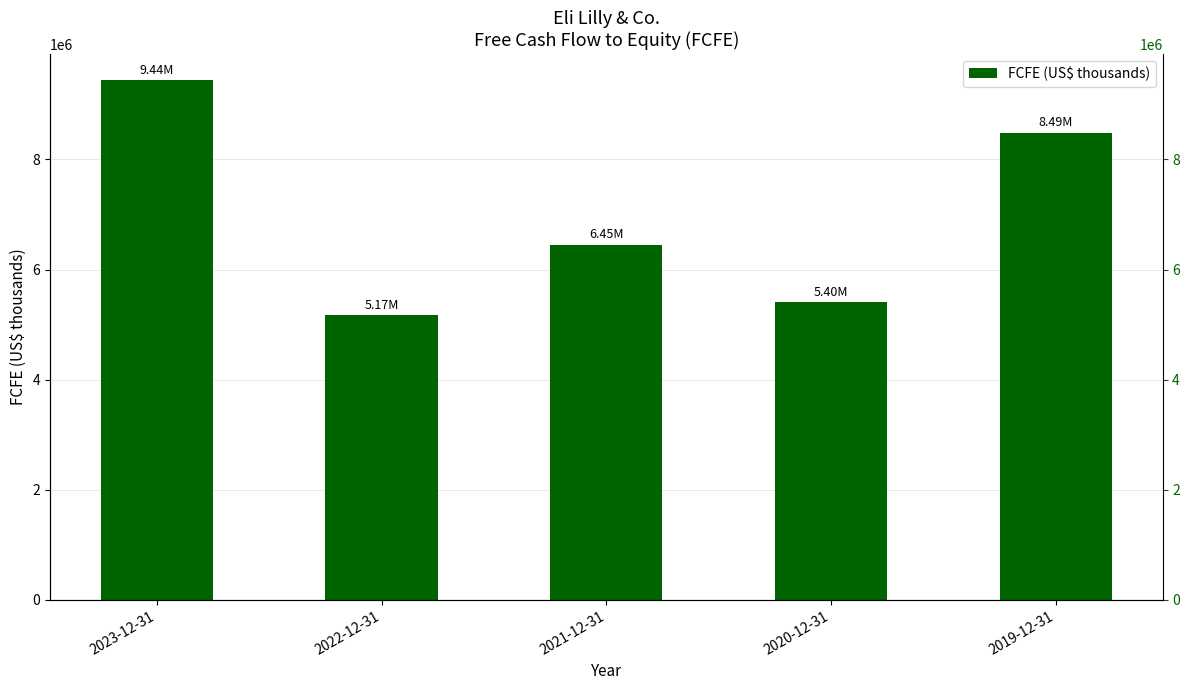

List the labels in order of value, largest first.

2023-12-31, 2019-12-31, 2021-12-31, 2020-12-31, 2022-12-31